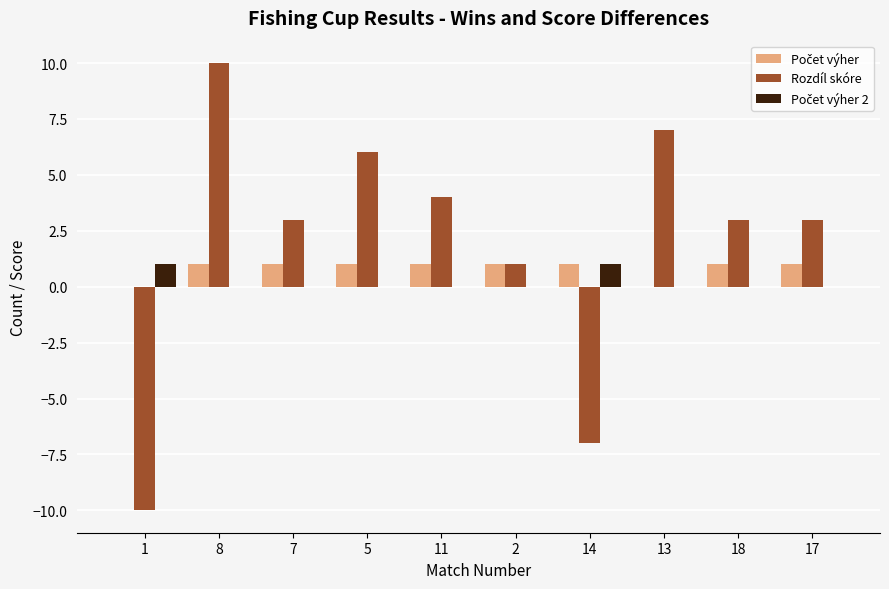

True or false: Rozdíl skóre has a value of 7 at 13.

True